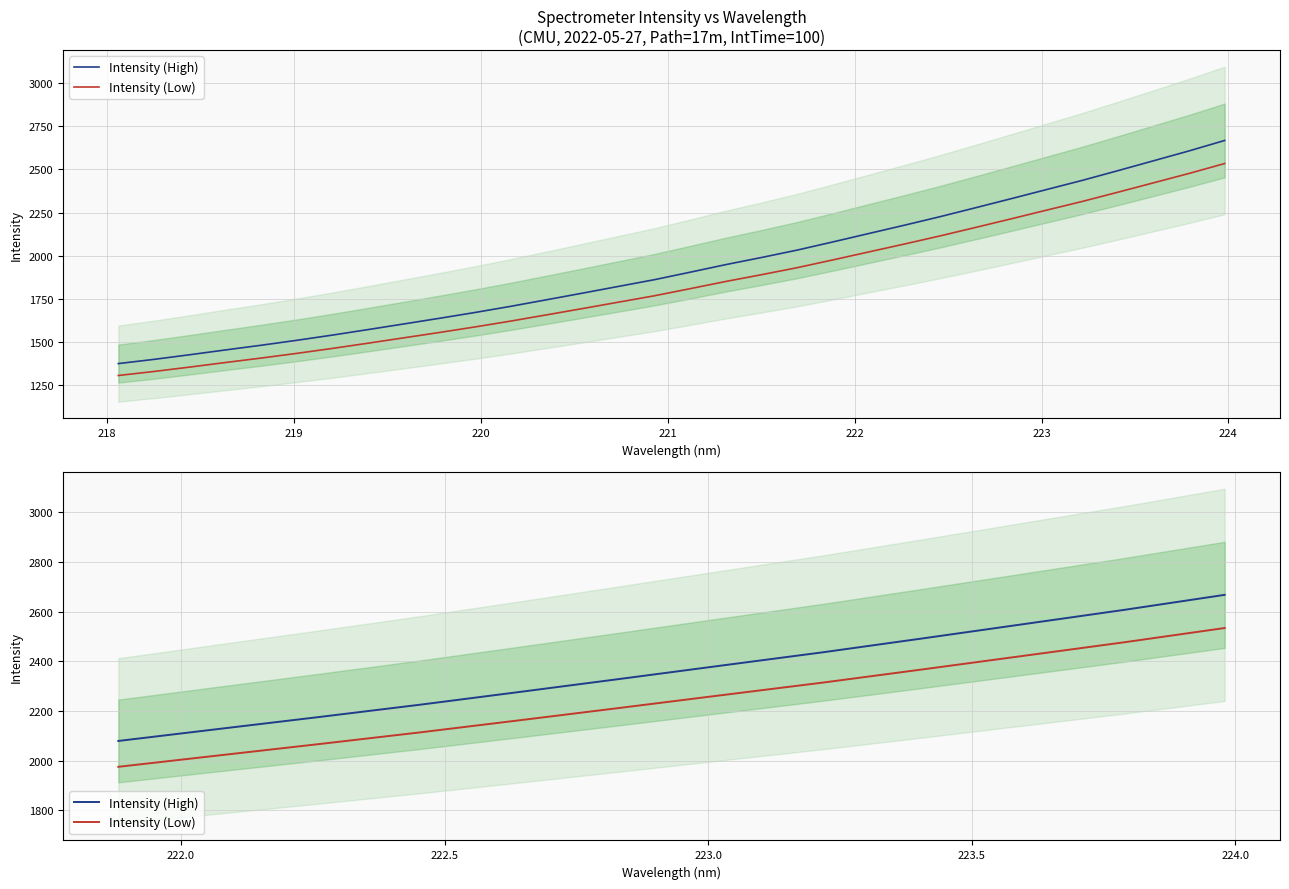

True or false: Intensity (Low) has more than 0 points higher than both neighbors.

False